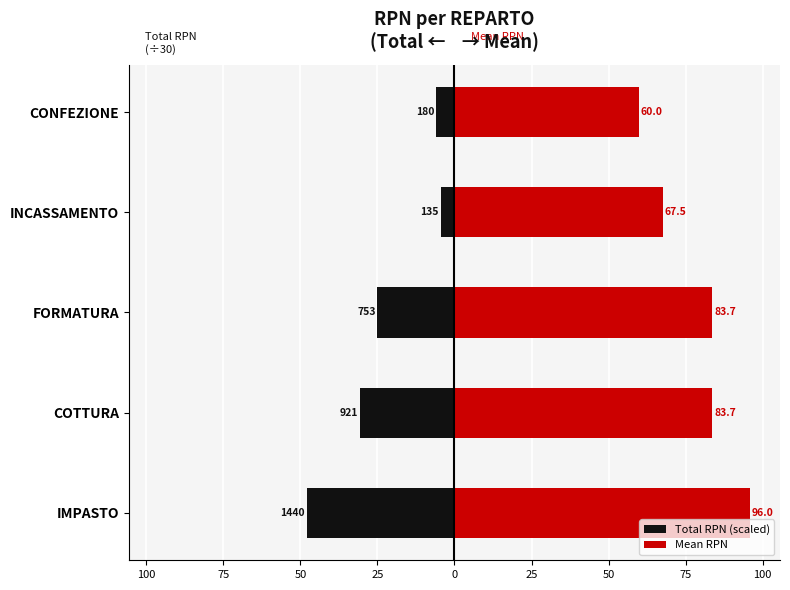

Is it true that Total RPN (scaled) equals -6.0 at CONFEZIONE?

True